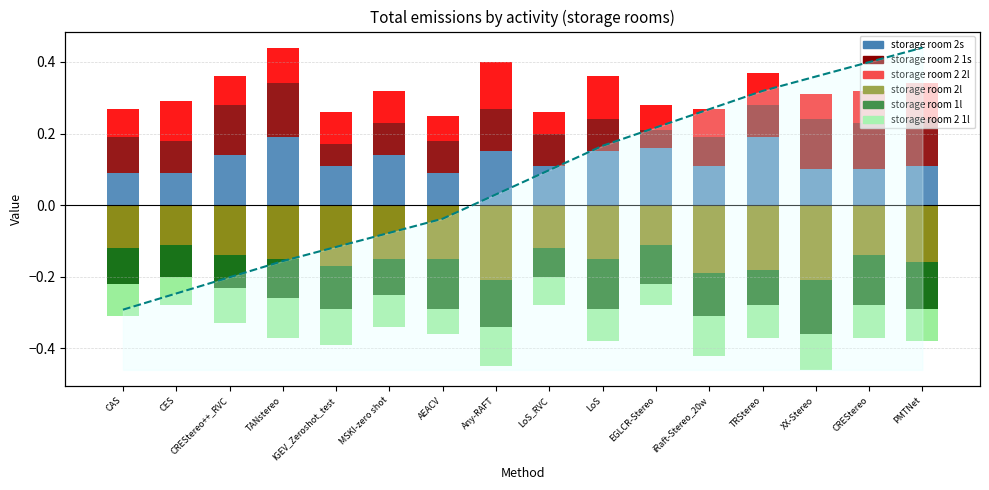

What is the label of the 16th bar from the left?

PMTNet